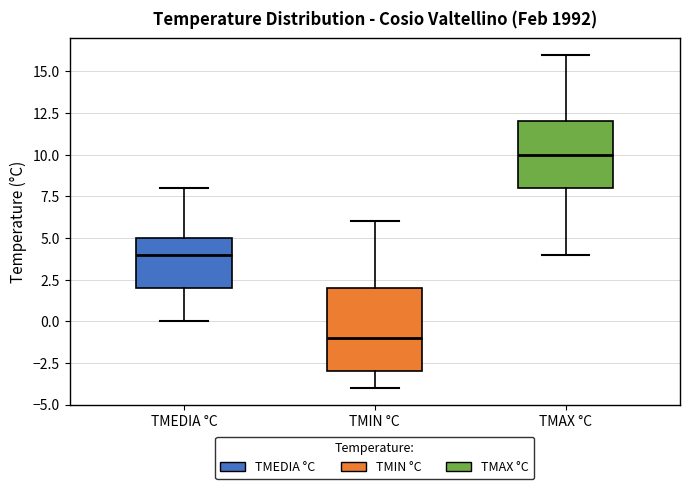

Reading left to right, transcribe this box plot: for each box, give where its median line is, the range the box spans, and where its two whiskers end, as read against the y-axis. The values are not printed on the chart, so give them approximately, as read against the axis.

TMEDIA °C: median 4, box 2 to 5, whiskers 0 to 8
TMIN °C: median -1, box -3 to 2, whiskers -4 to 6
TMAX °C: median 10, box 8 to 12, whiskers 4 to 16